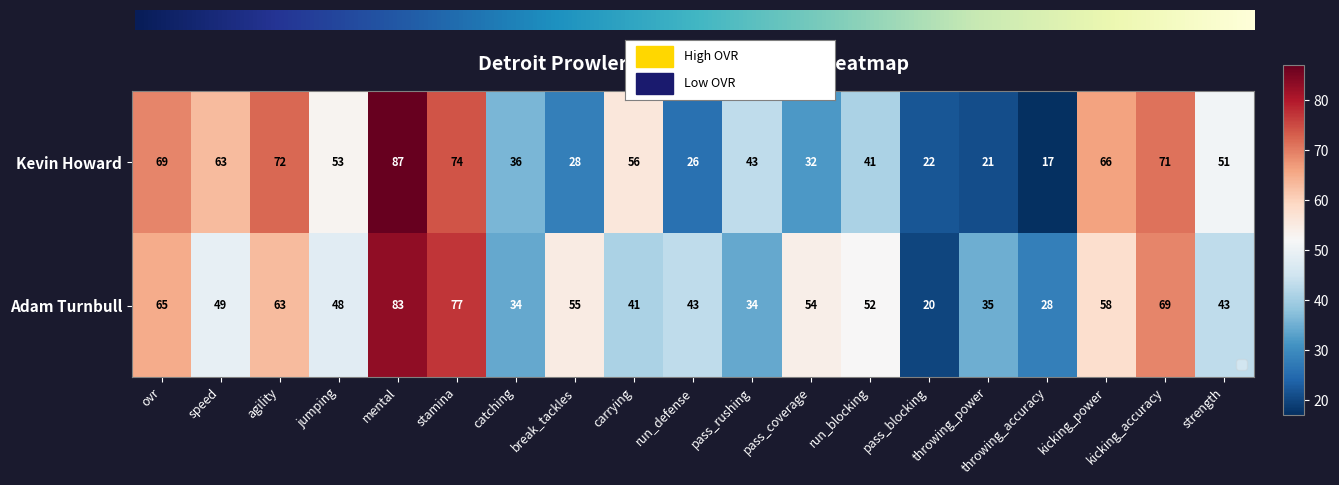

What is the spread (max minus min) of values at kicking_power?

8